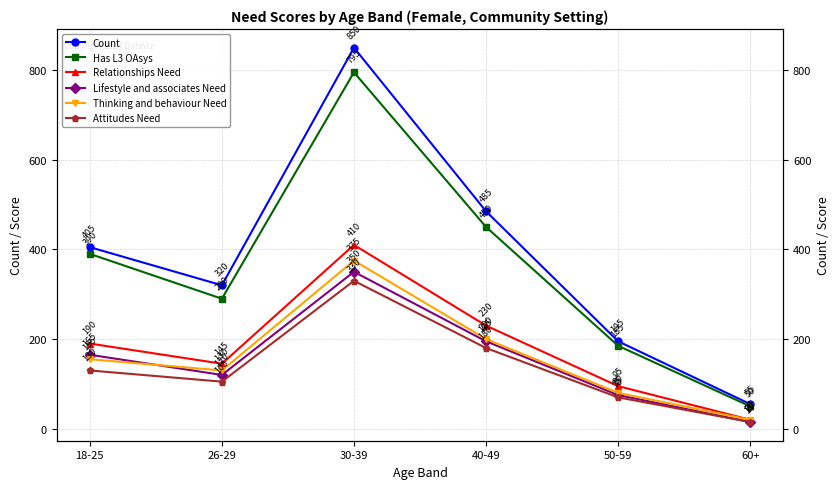

What is the difference between the highest and lowest values at 60+?

40